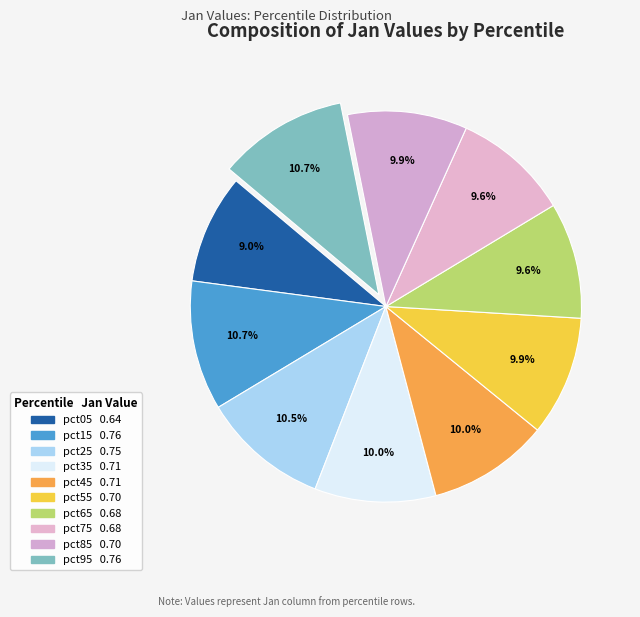

What is the largest slice in the pie chart?

pct95